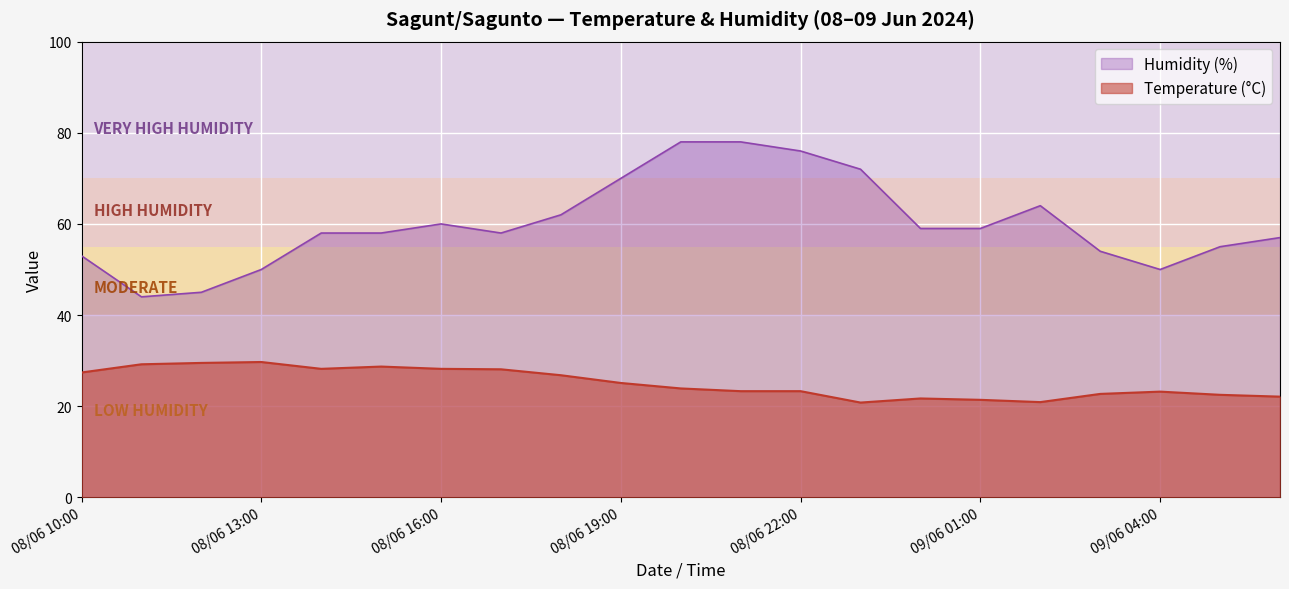

Reading left to right, extract all data points from this chart.

Temperature (°C): 27.4	29.2	29.5	29.7	28.2	28.7	28.2	28.1	26.8	25.1	23.9	23.3	23.3	20.8	21.7	21.4	20.9	22.7	23.2	22.5	22.1
Humidity (%): 53.0	44.0	45.0	50.0	58.0	58.0	60.0	58.0	62.0	70.0	78.0	78.0	76.0	72.0	59.0	59.0	64.0	54.0	50.0	55.0	57.0